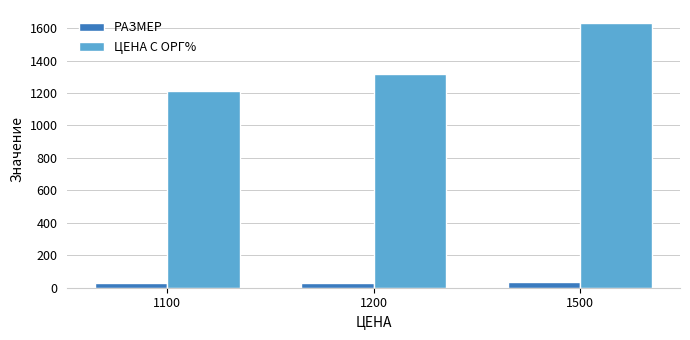

The РАЗМЕР series shows 28.5 at 1200. True or false?

True